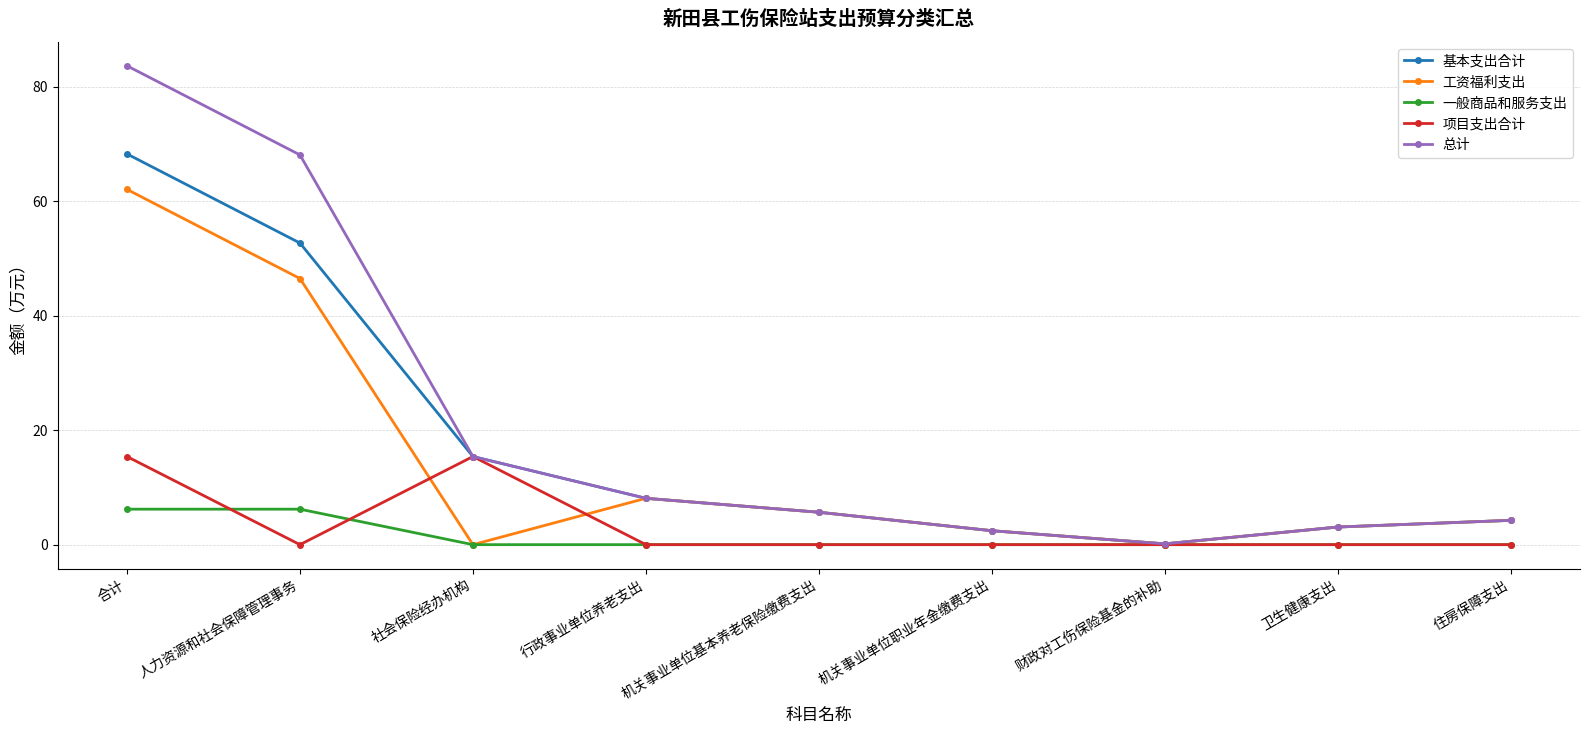

List the series in order of their peak value, lowest first.

一般商品和服务支出, 项目支出合计, 工资福利支出, 基本支出合计, 总计